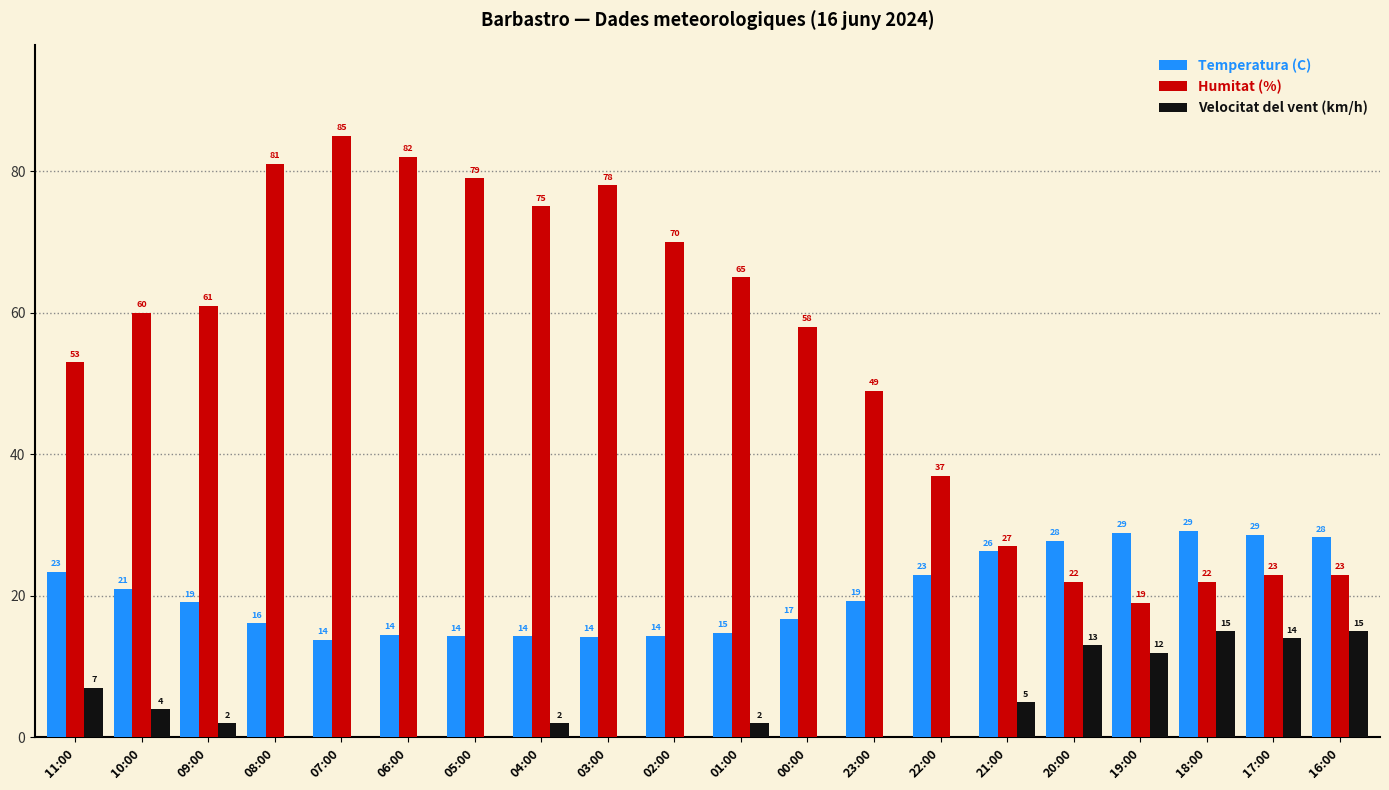

Which series has the largest total across all categories?

Humitat (%)